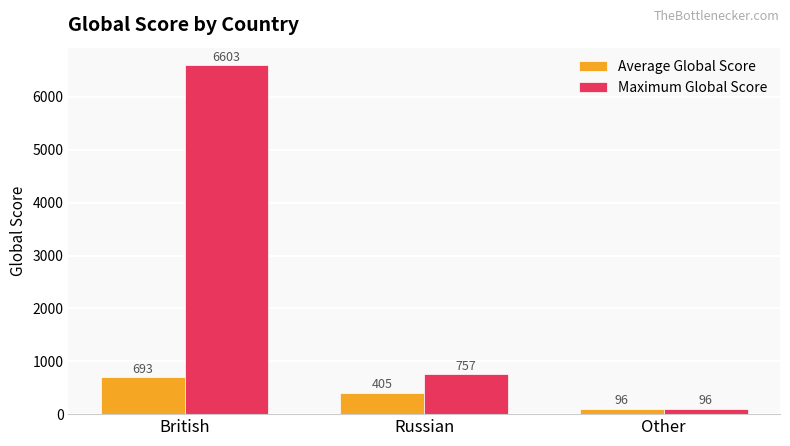

Rank the series at Russian from lowest to highest value.

Average Global Score, Maximum Global Score